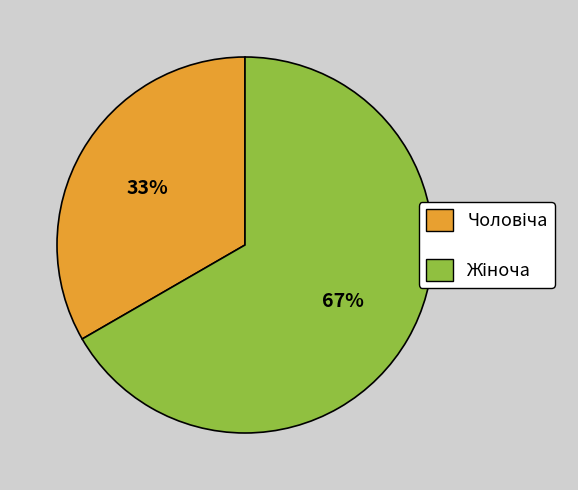

Does any single category account for the majority?

Yes